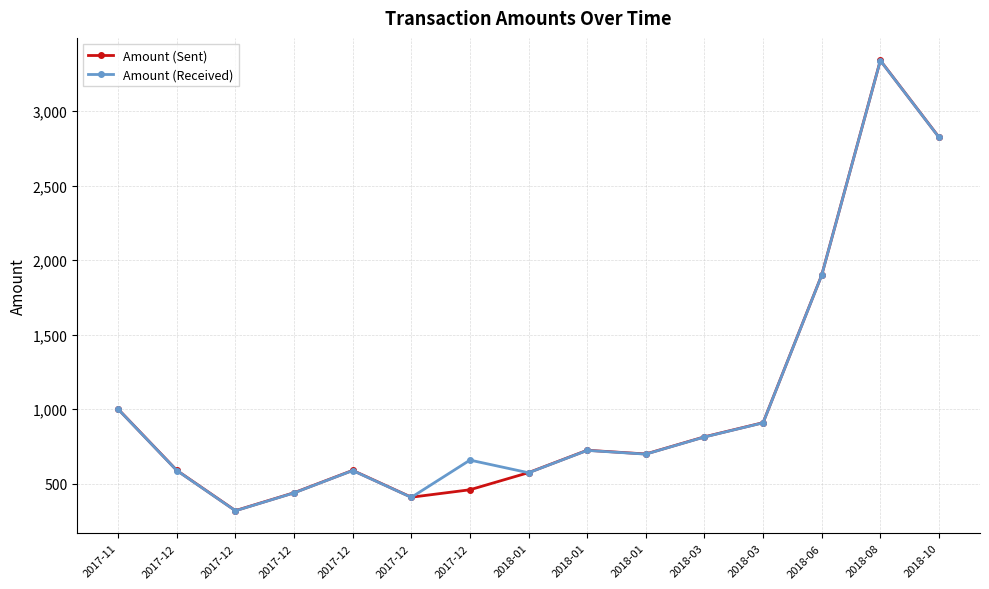

Does the chart have visible grid lines?

Yes